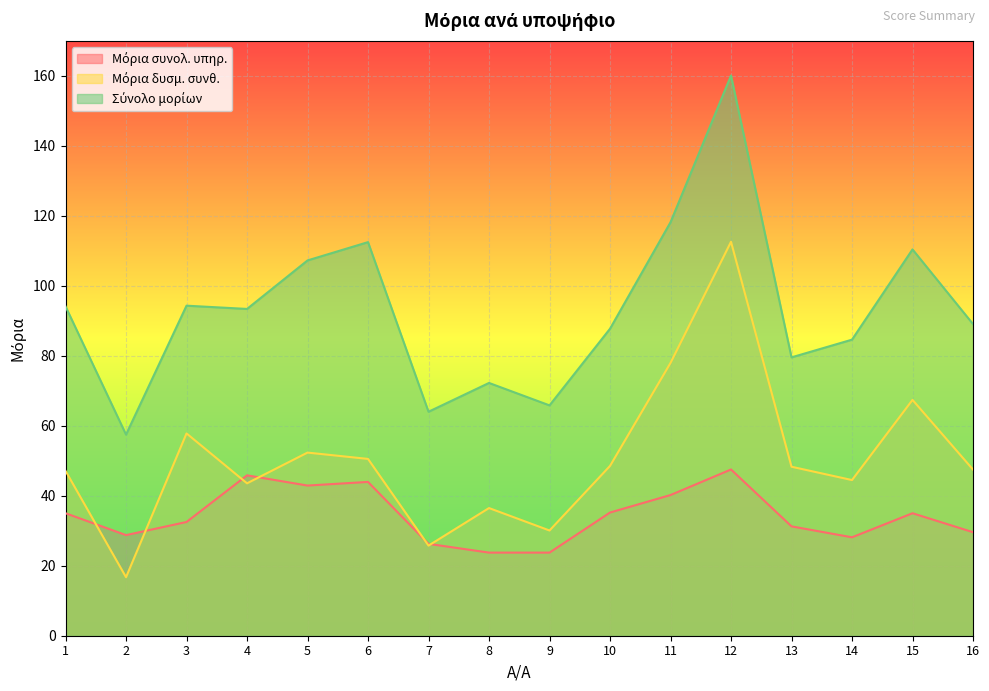

What is the approximate value of Μόρια δυσμ. συνθ. at 11?

78.0